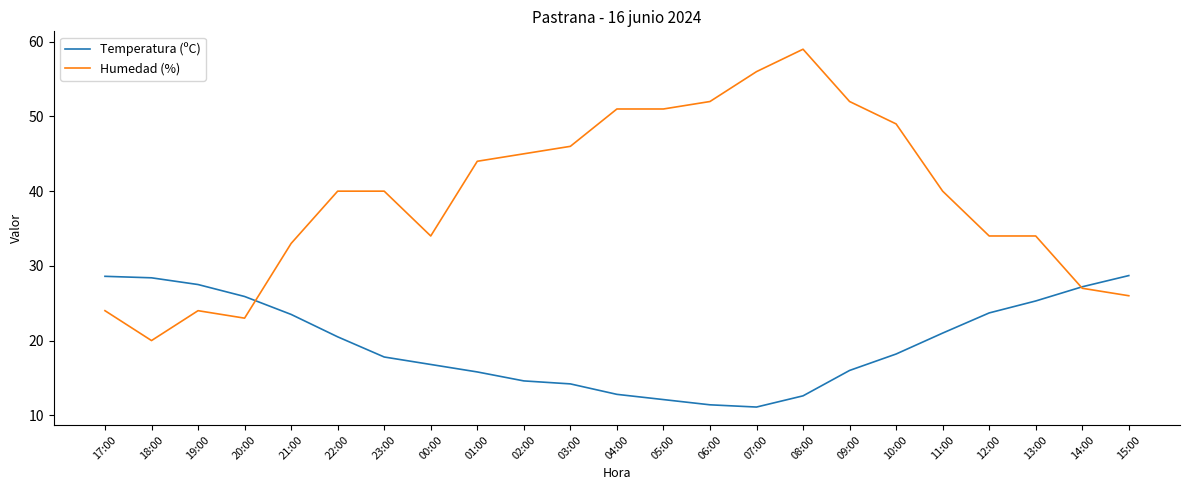

What is the total value across all series at 04:00?

63.8